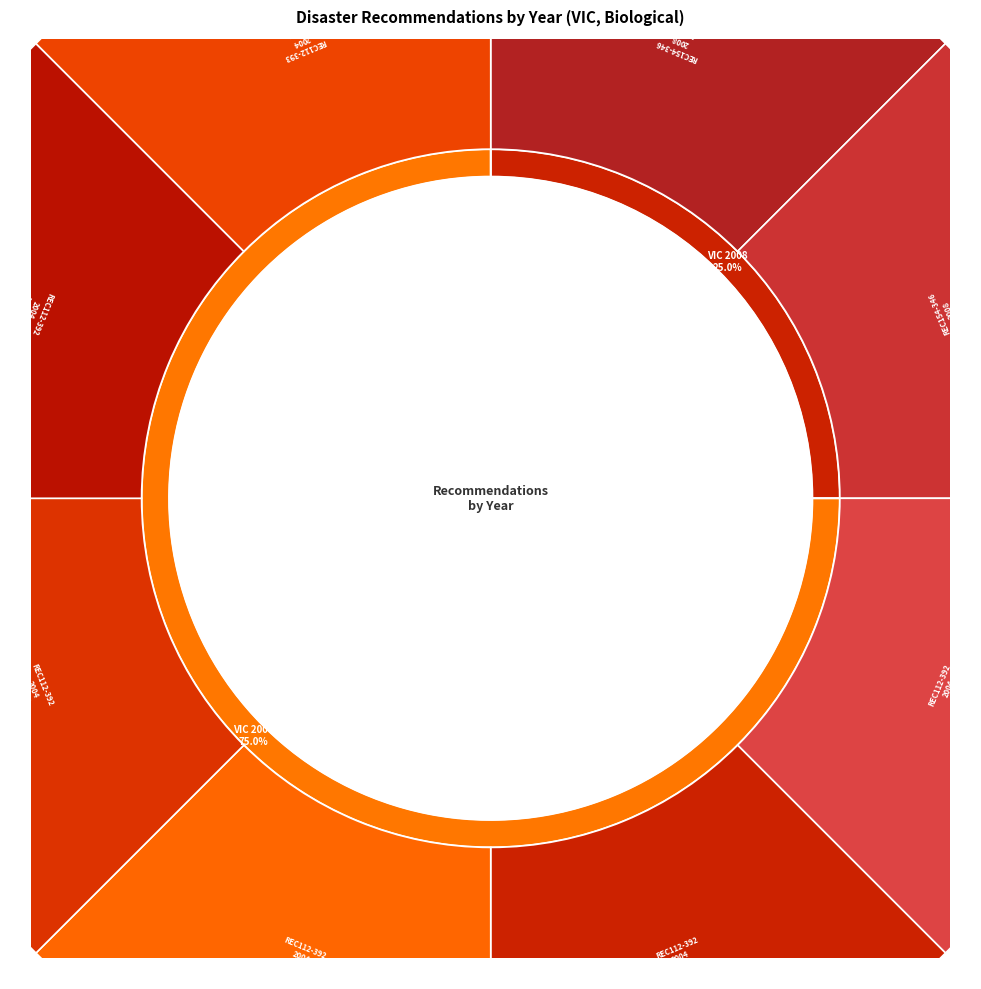

What portion of the pie excludes REC154-3461?

87.5%